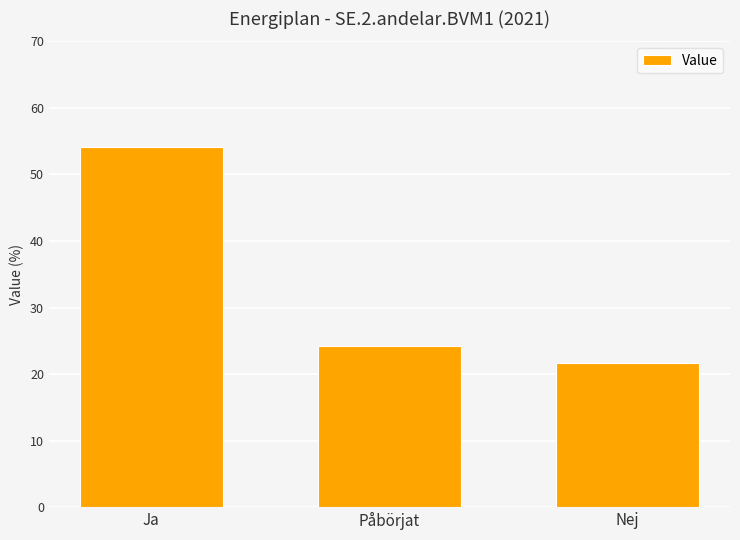

True or false: the data shows 10.2 at Nej.

False